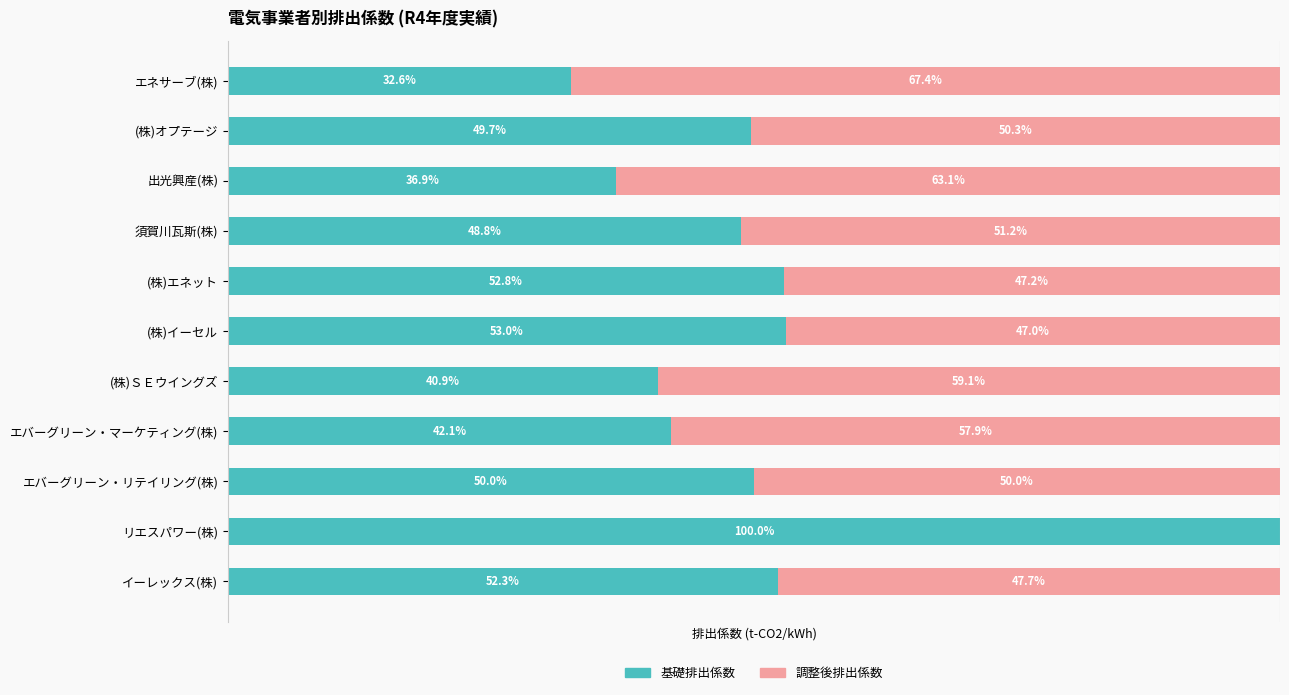

At which label does 基礎排出係数 reach its peak?

リエスパワー(株)